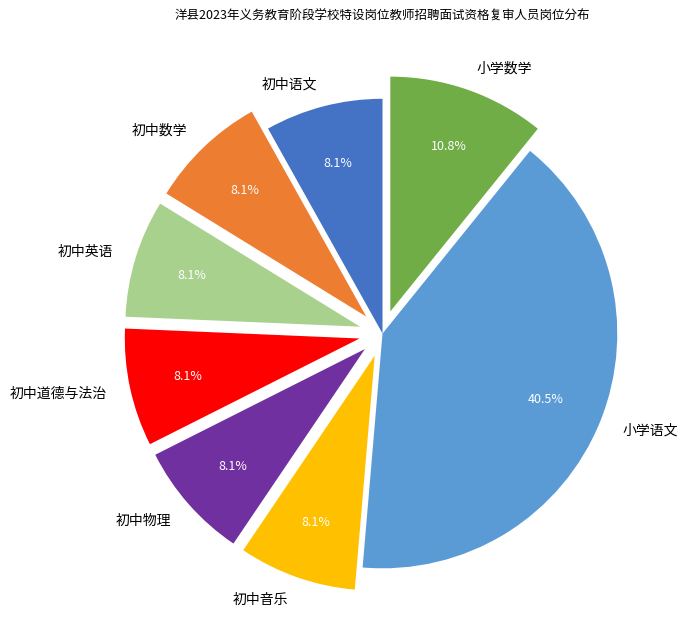

To the nearest percent, what is the combined percentage of 初中语文 and 小学语文?

49%